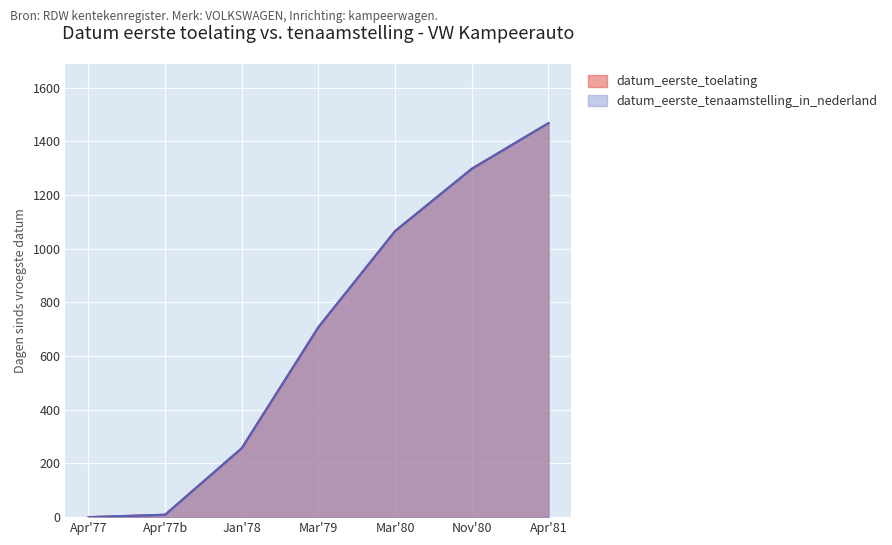

True or false: datum_eerste_toelating and datum_eerste_tenaamstelling_in_nederland intersect in this chart.

False